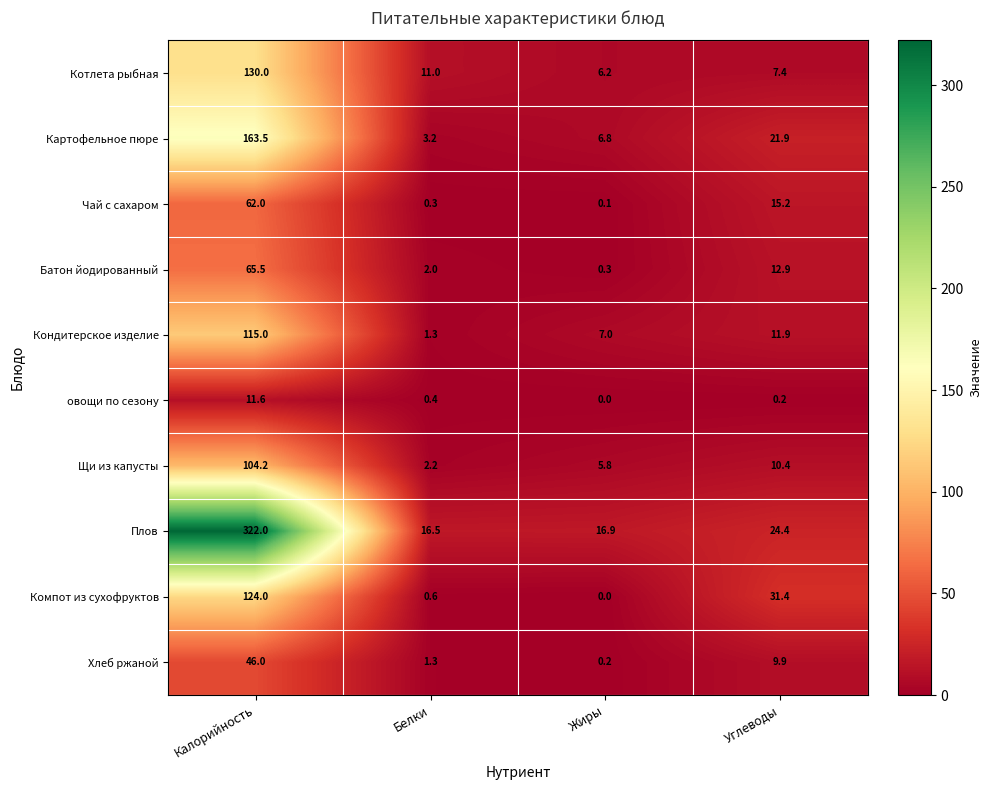

Which series has the largest total across all categories?

Плов